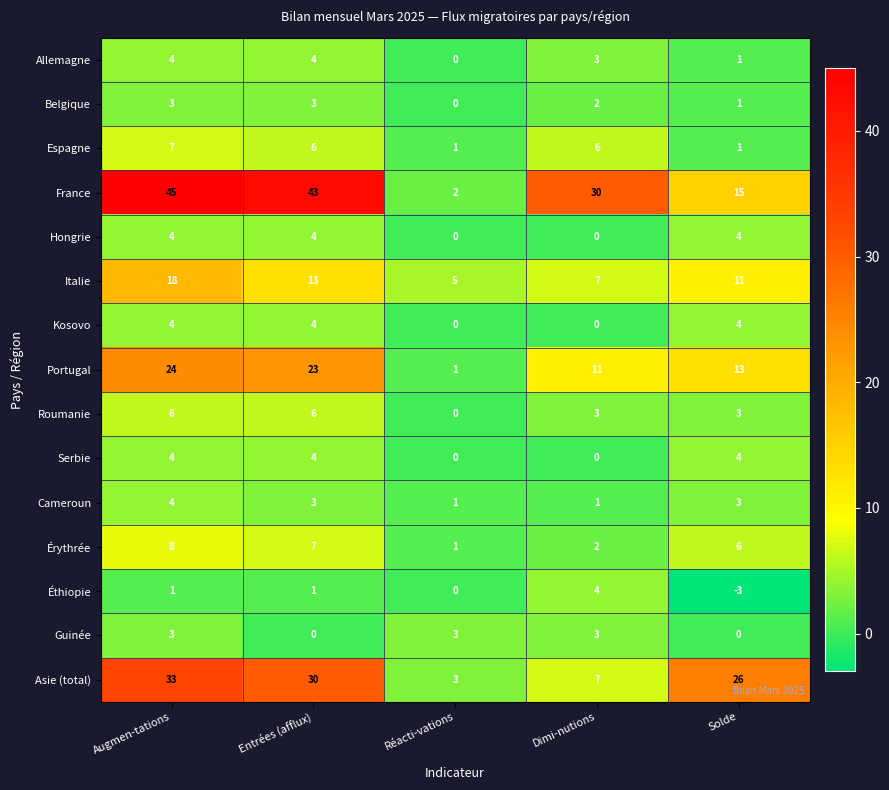

How many positive values does the Allemagne series have?

4